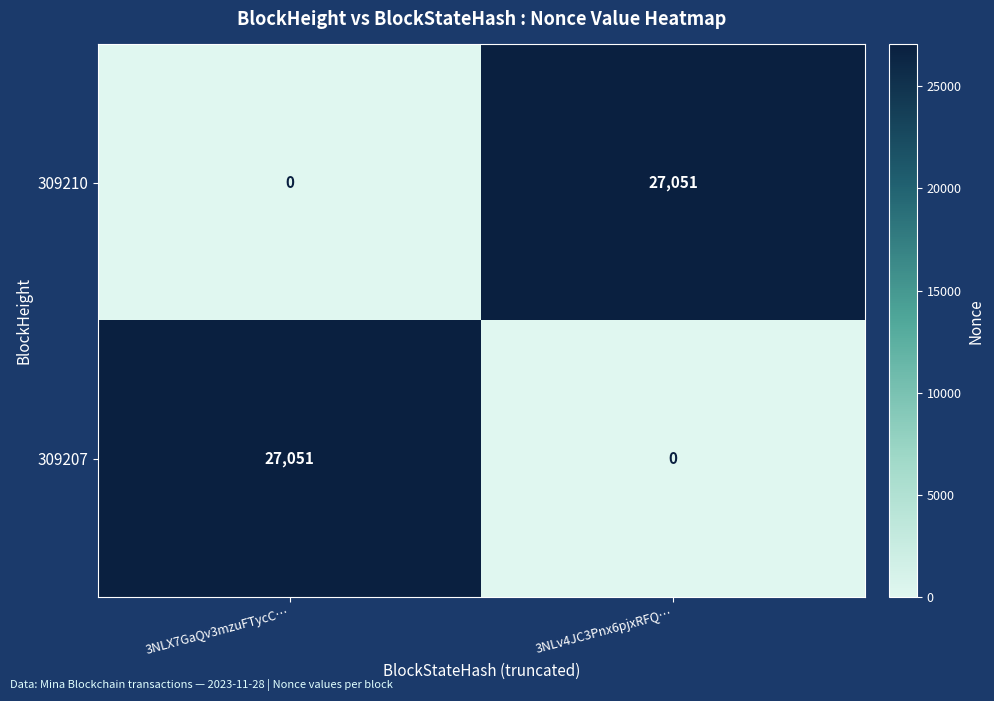

Reading left to right, transcribe all the data shown in this chart.

309210: 3NLX7GaQv3mzuFTycC…=0	3NLv4JC3Pnx6pjxRFQ…=27051
309207: 3NLX7GaQv3mzuFTycC…=27051	3NLv4JC3Pnx6pjxRFQ…=0